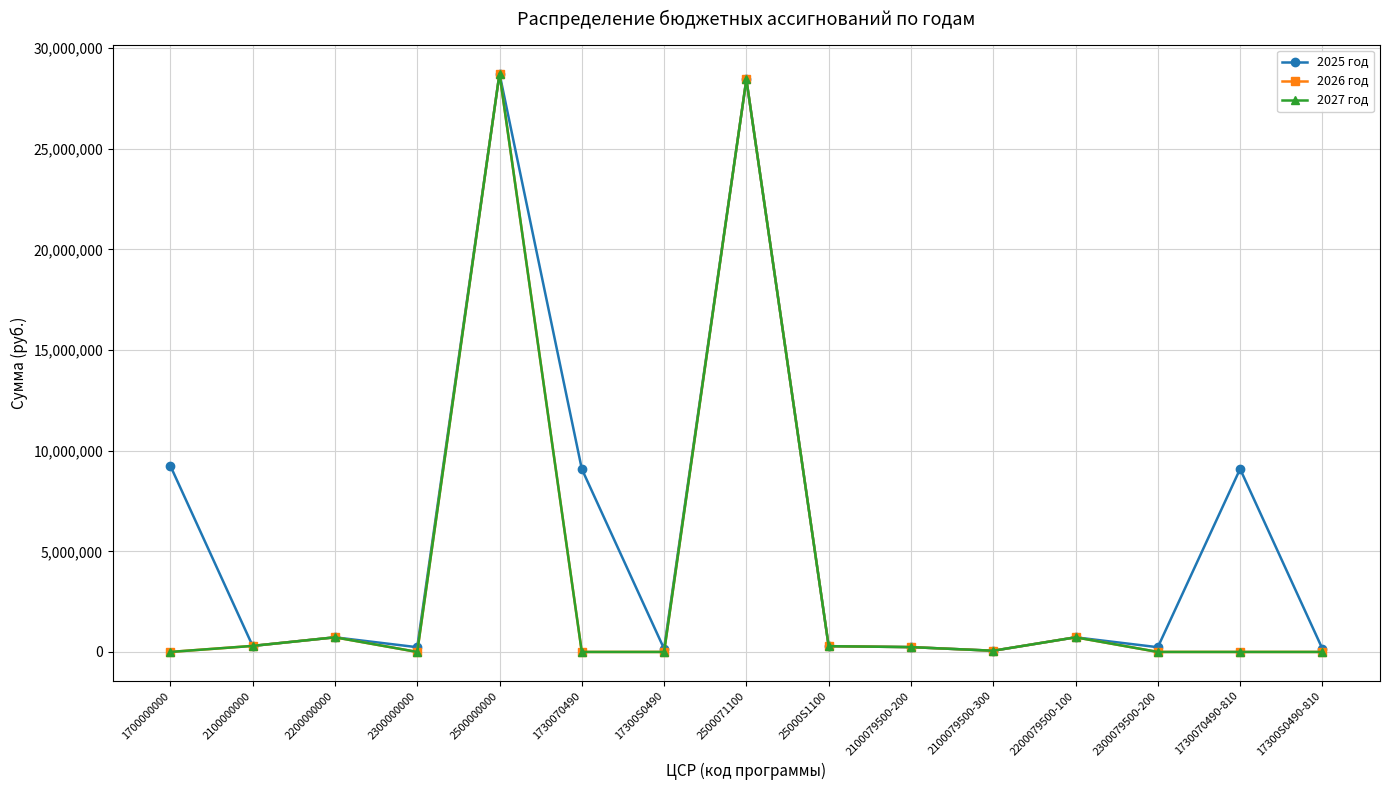

What is the value of the 2026 год point at the 8th from the left?

28452755.6